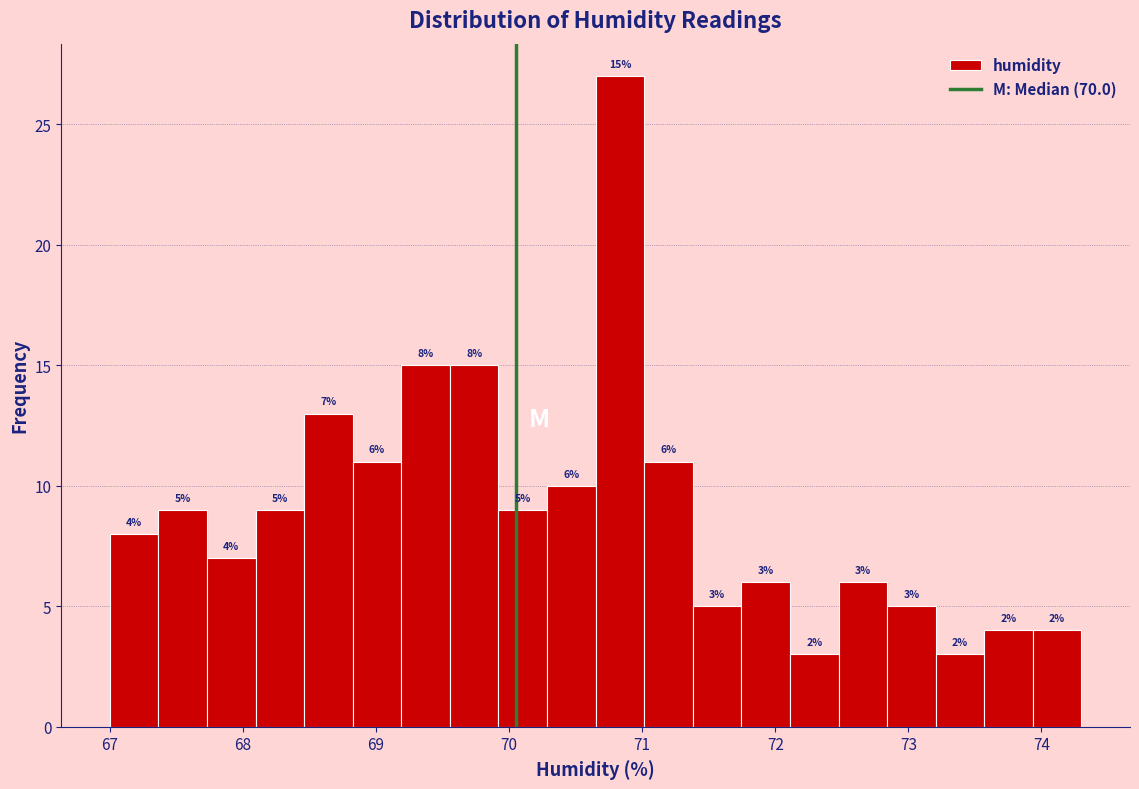

Around what value on the x-axis is the tallest bar? Give the approximate position of its centre, as read against the axis.

70.8